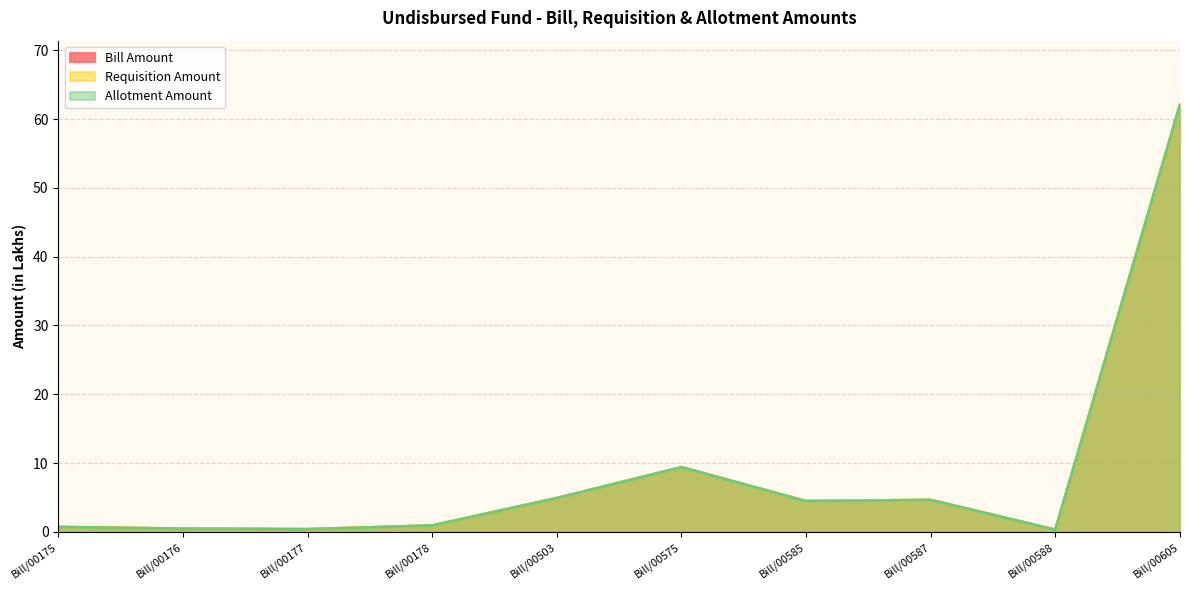

Is it true that Allotment Amount equals 0.3 at Bill/00588?

True